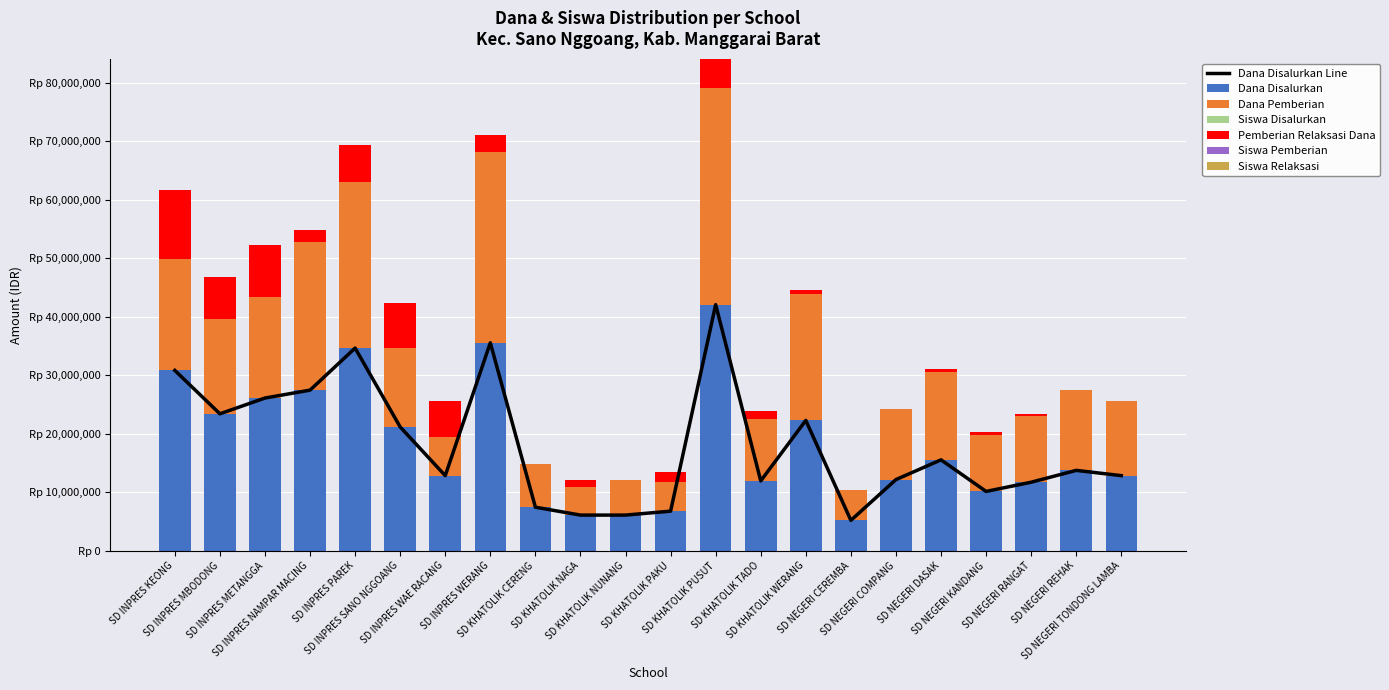

What is the difference between the highest and lowest values at SD NEGERI REHAK?

13725000